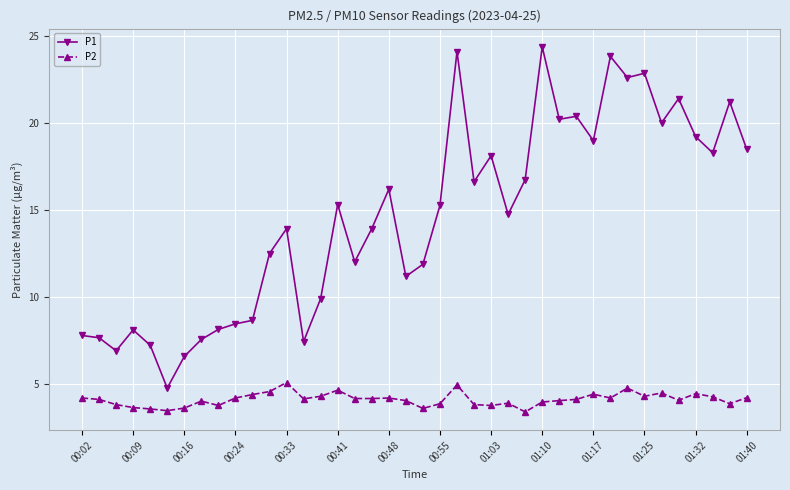

True or false: P2 and P1 intersect in this chart.

False